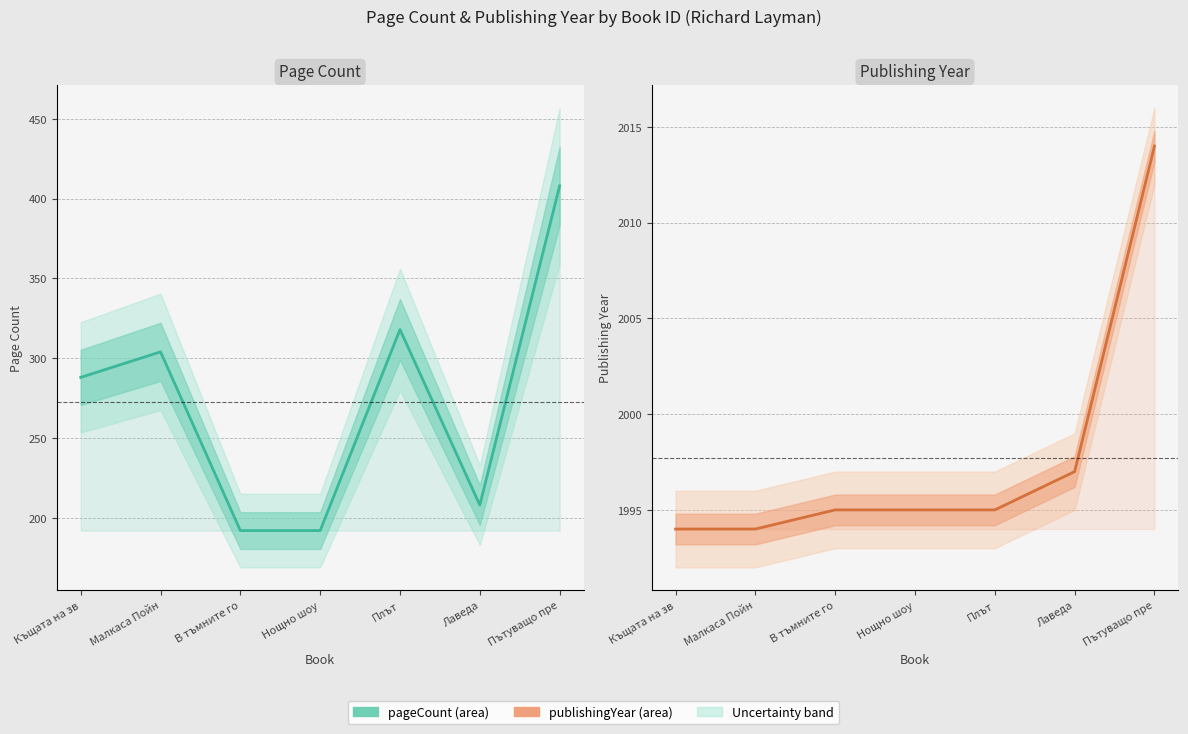

What is the difference between the maximum and minimum values in the publishingYear series?

20